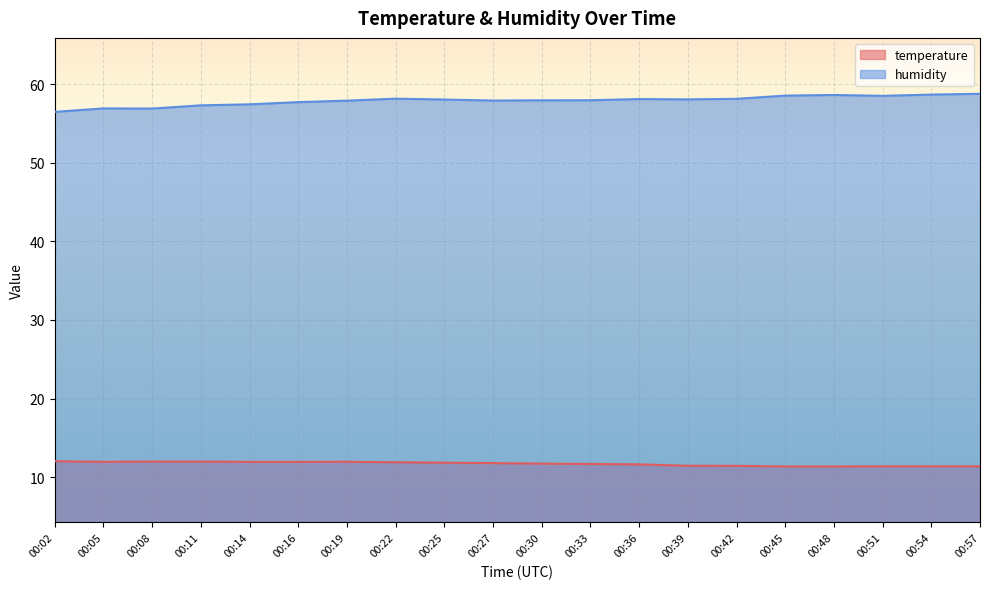

The value of humidity at 00:14 is 22.6. True or false?

False